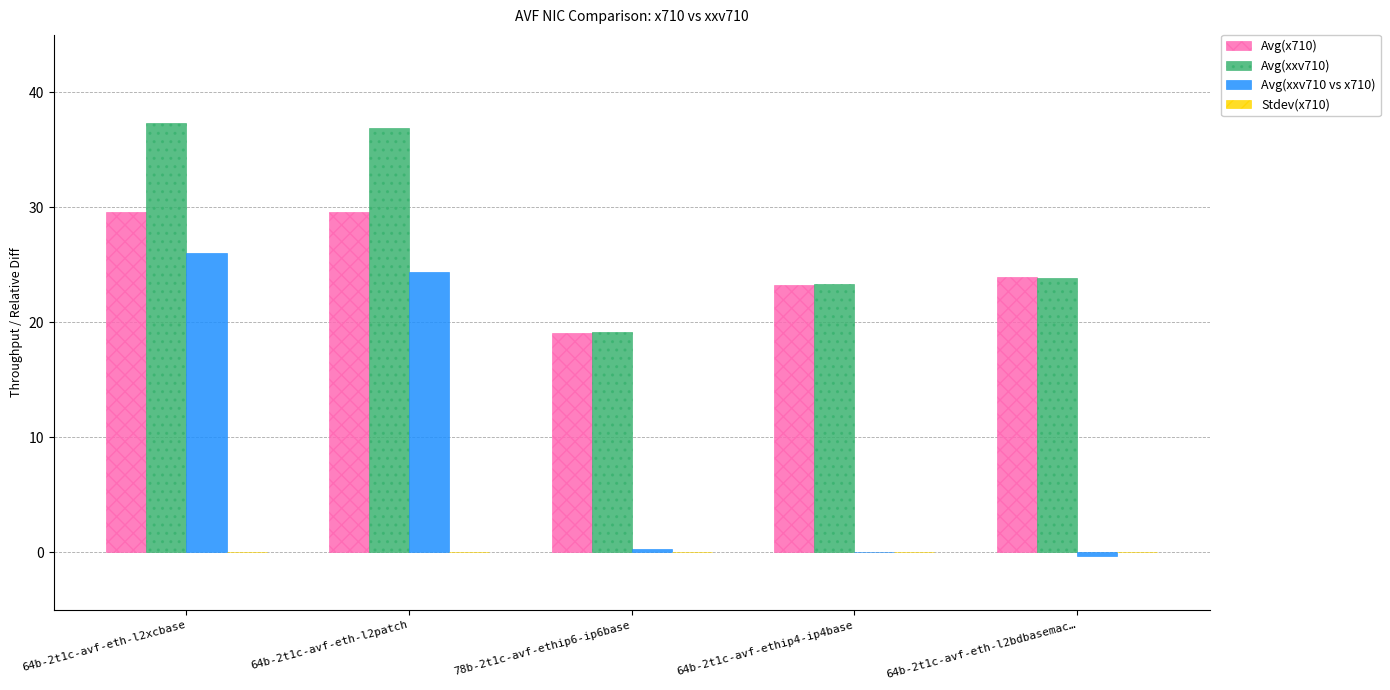

What is the total value across all series at 64b-2t1c-avf-eth-l2xcbase?

93.1